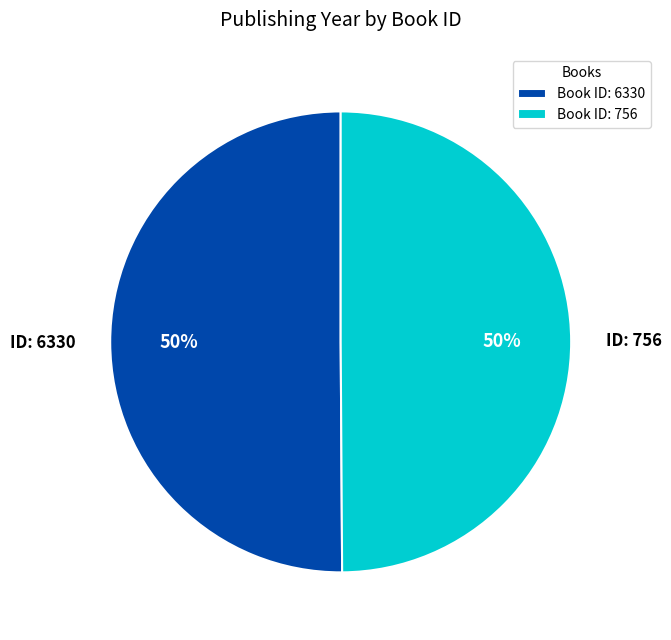

What percentage is the Book ID: 756 slice, to the nearest percent?

50%